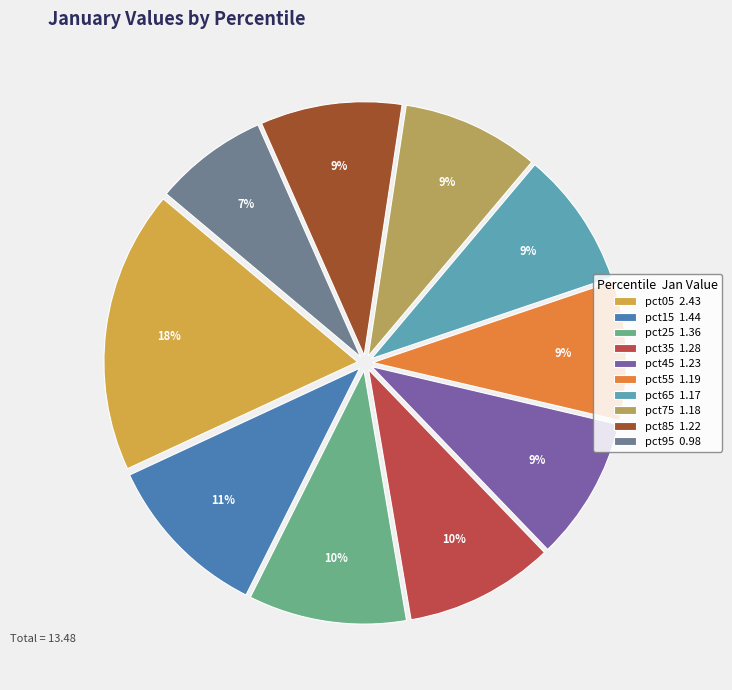

The pct85 slice represents 2% of the pie. True or false?

False